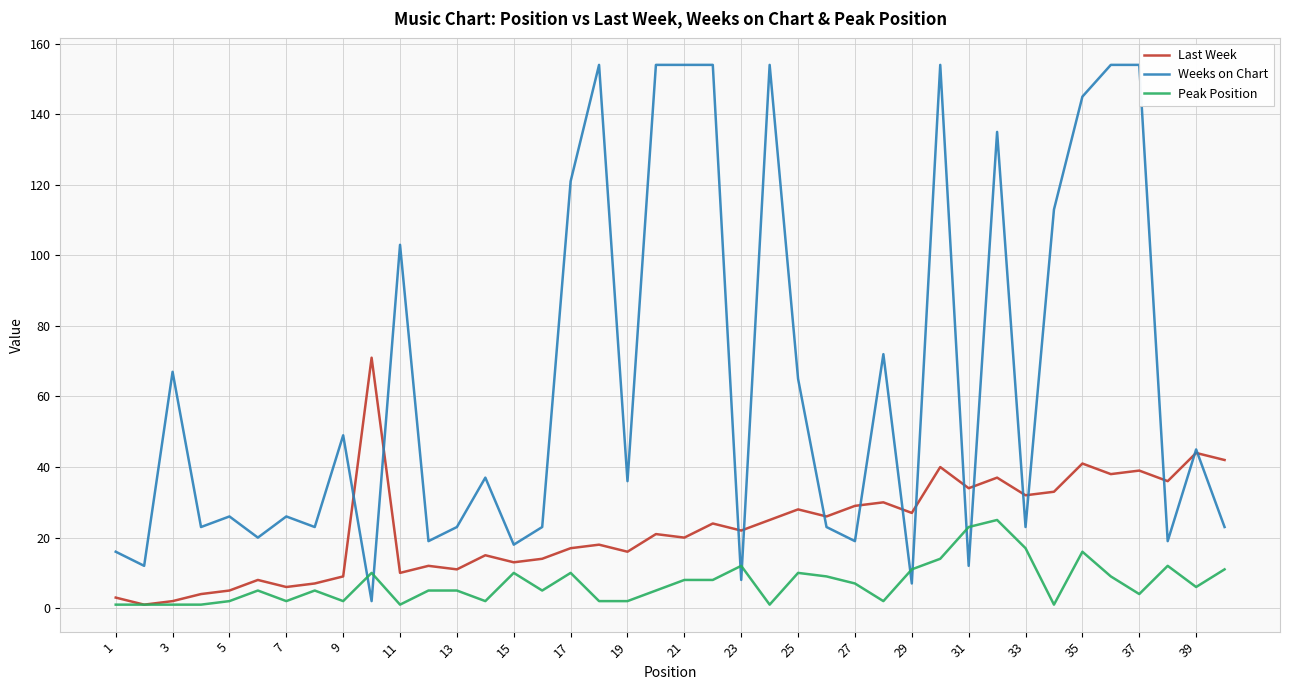

Read the Last Week value at 33.

32